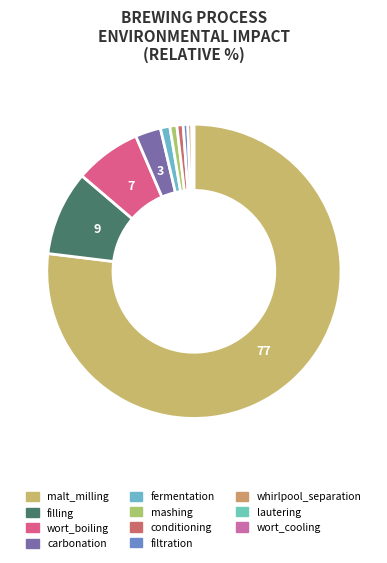

Which category accounts for the majority?

malt_milling